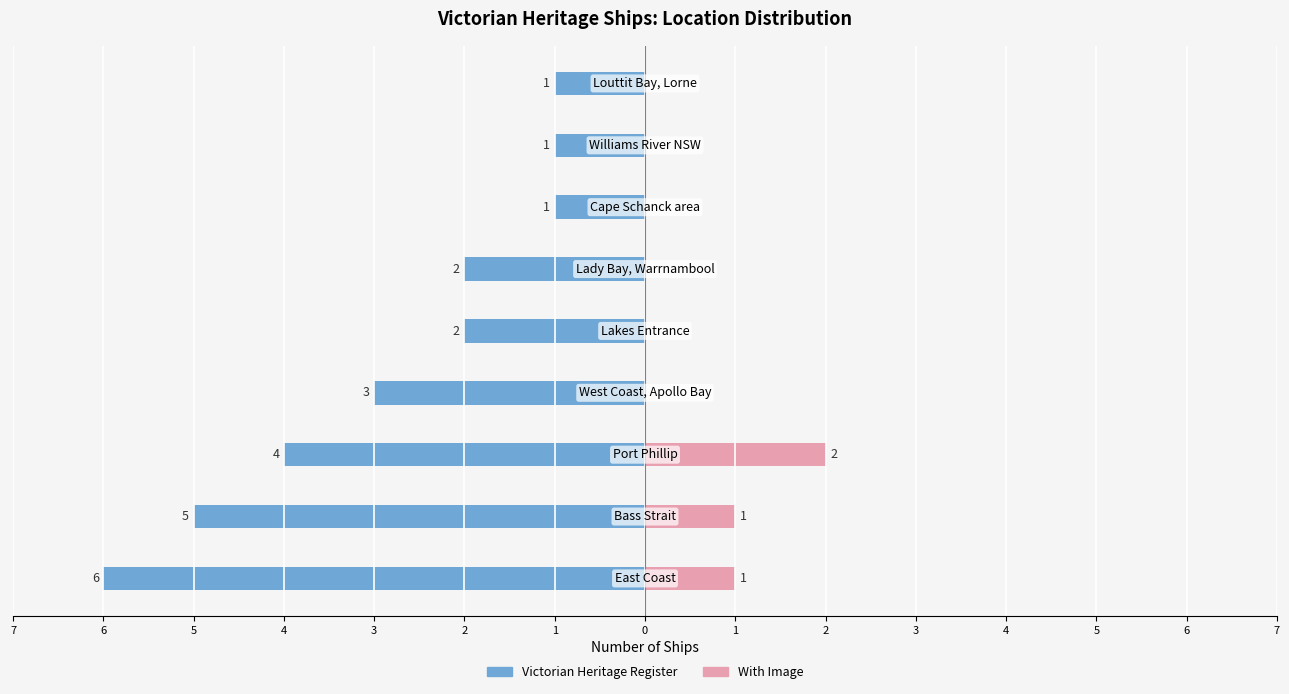

Which series changed the most between 7 and 1?

Victorian Heritage Register